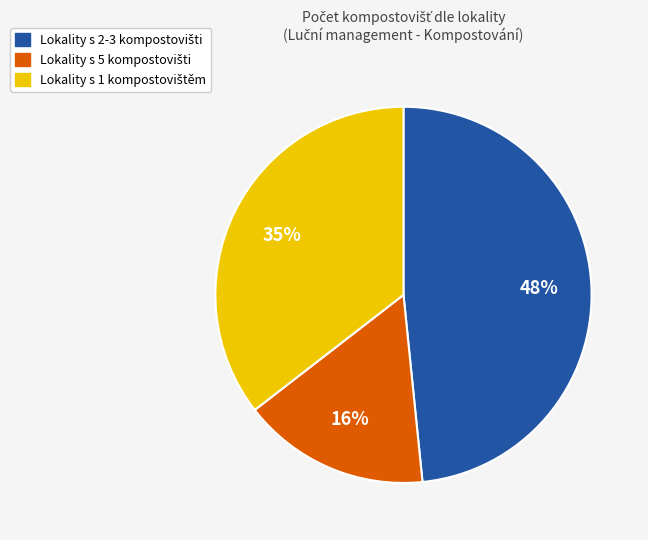

Is there a majority slice in this chart?

No